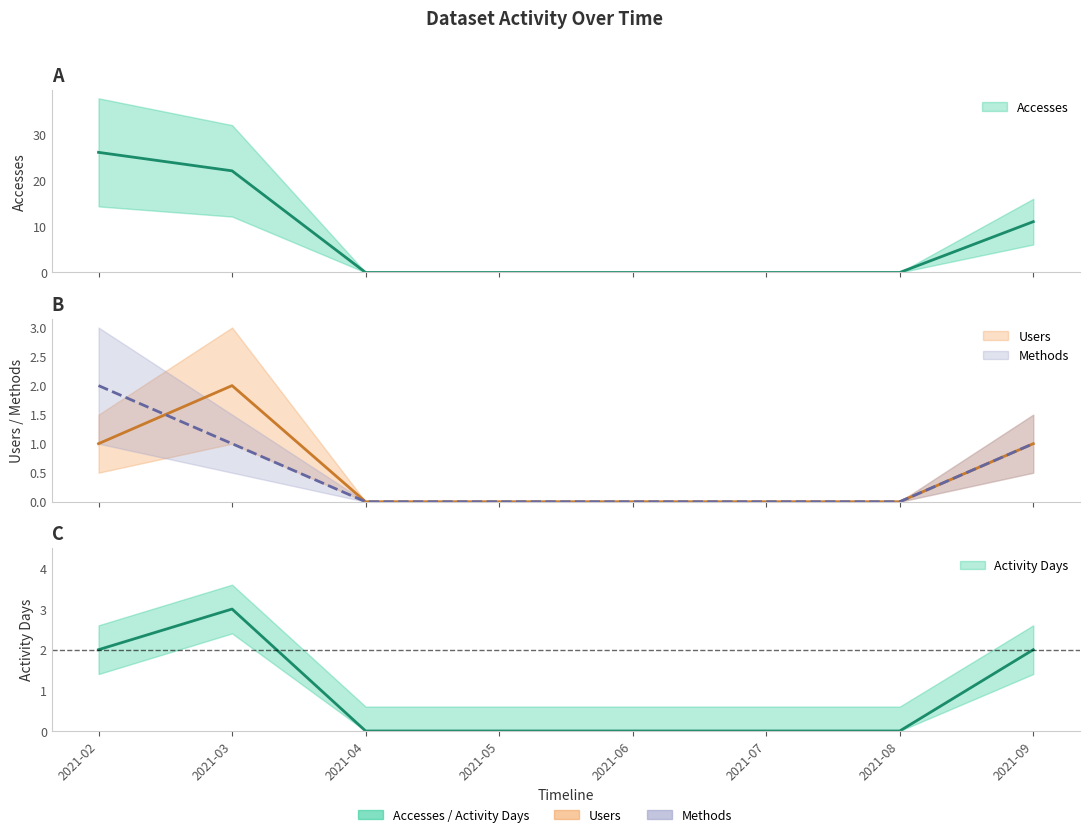

The value of Accesses at 2021-09 is 11. True or false?

True